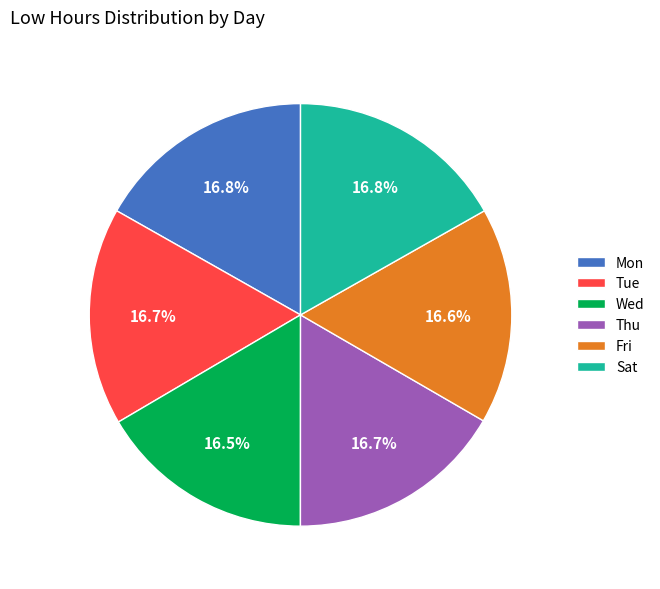

To the nearest percent, what is the average slice percentage?

17%